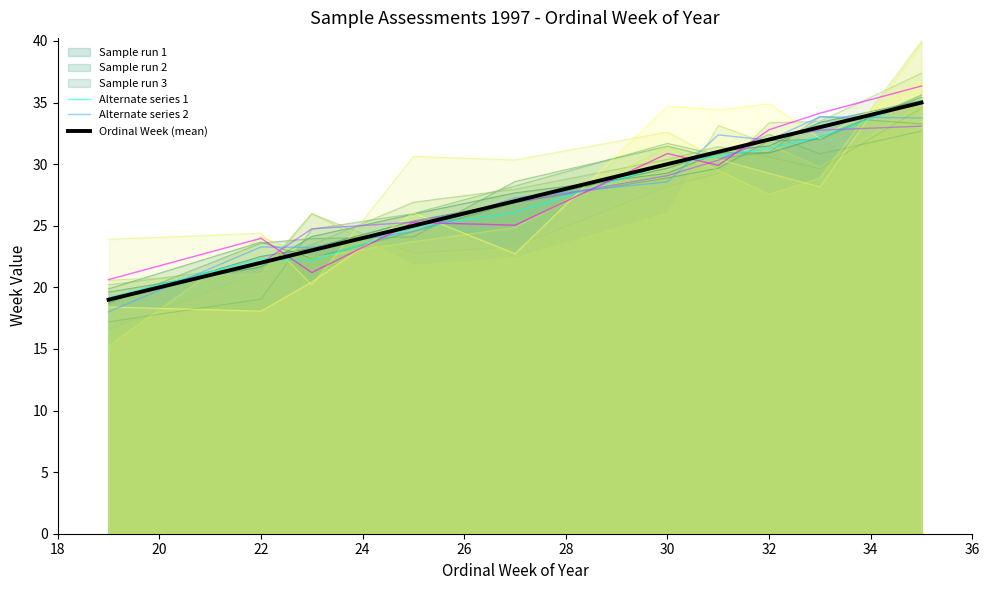

How many data points in Ordinal Week (mean) are above 30?

4